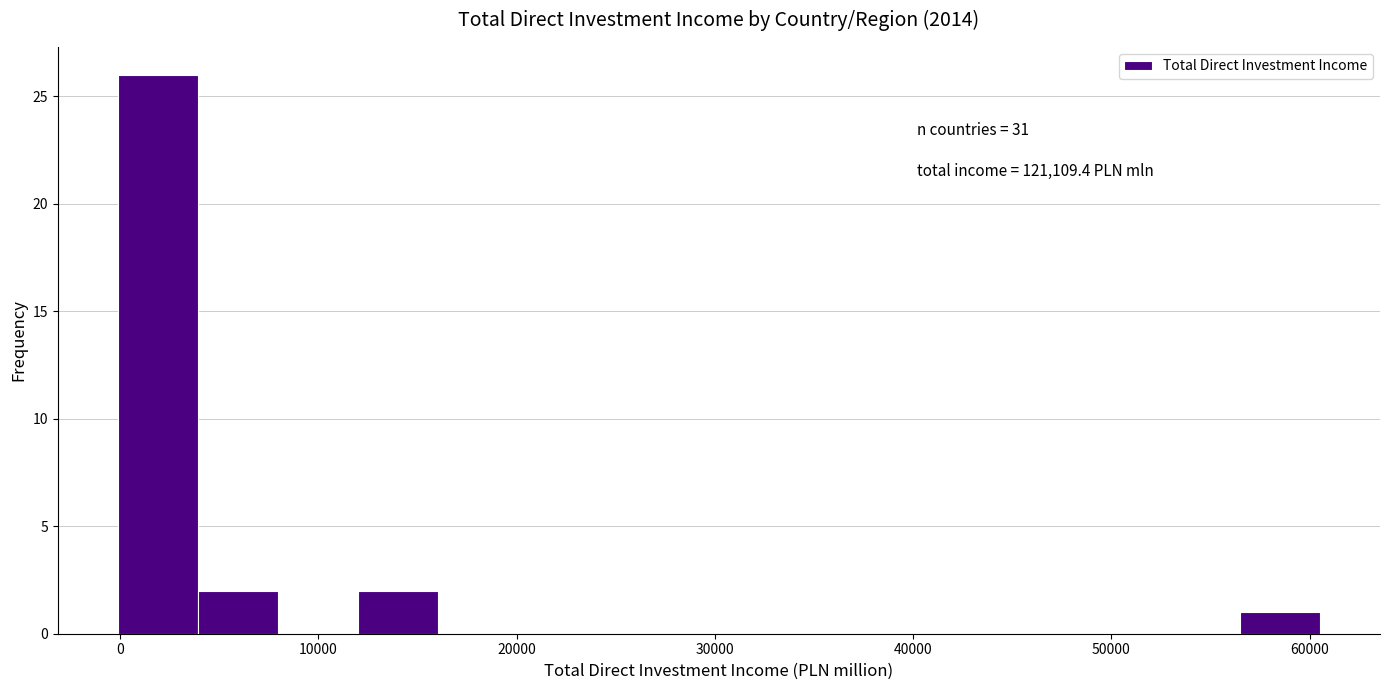

Which range on the x-axis has the tallest bar?

0 to 4000